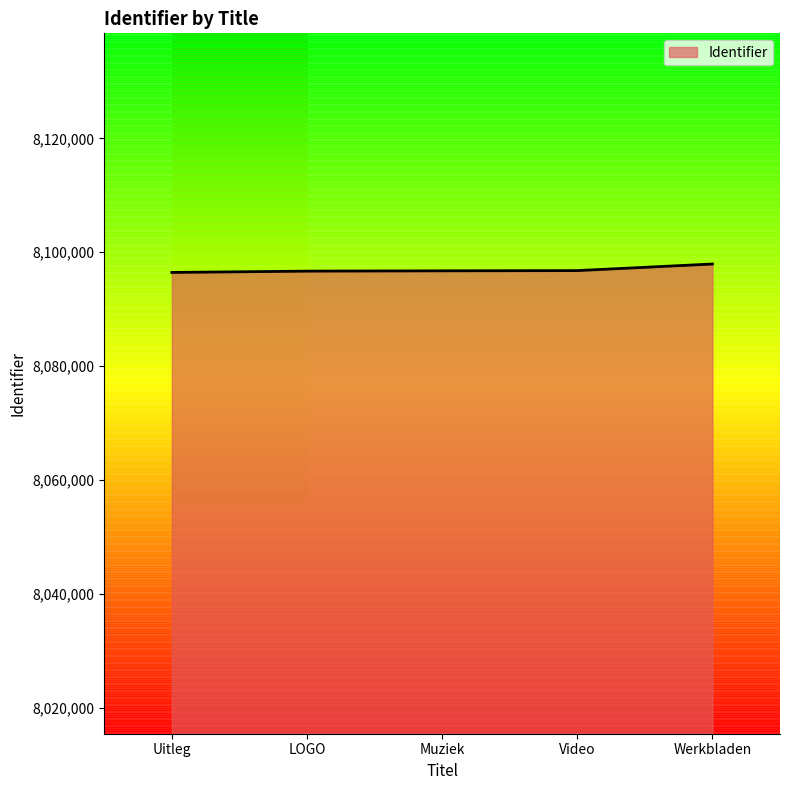

What is the change in value from Uitleg to Muziek?

+281